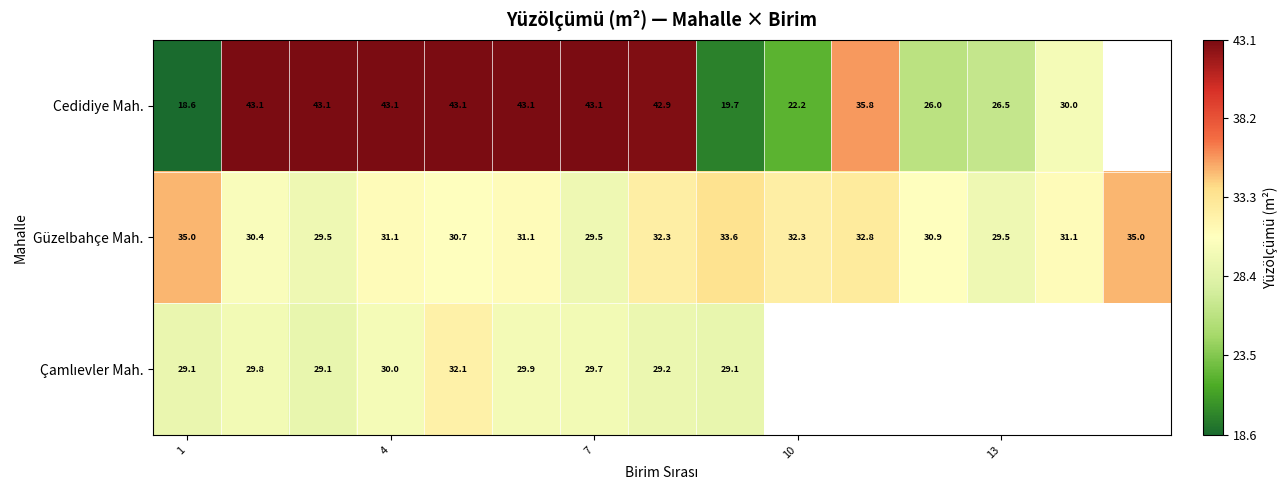

What is the difference between the highest and lowest values at 4?

13.1